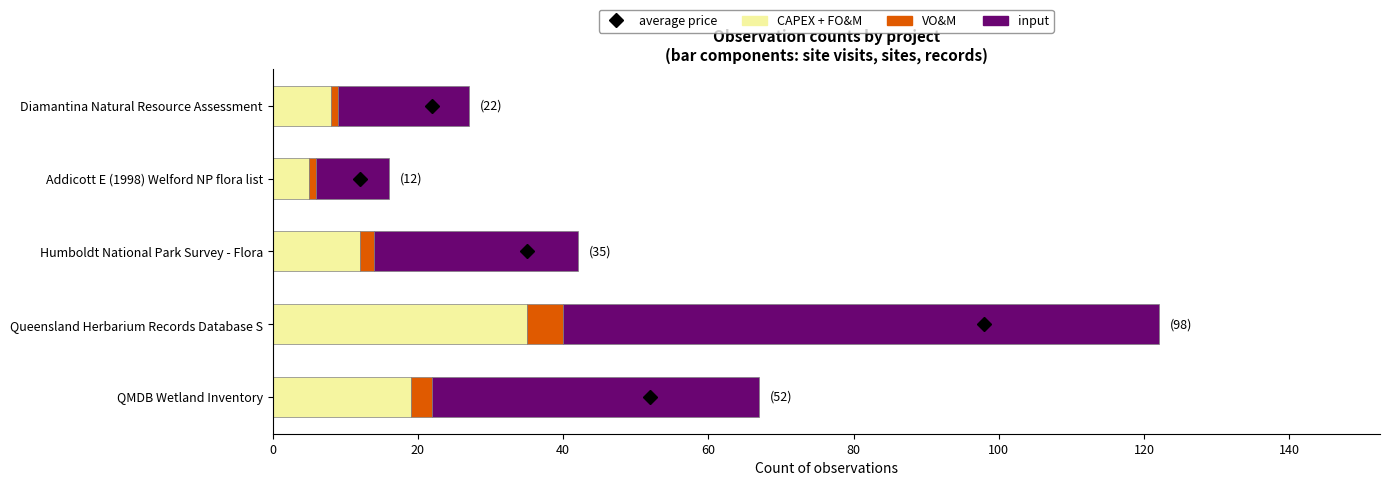

At which category is the sum across all series the highest?

Queensland Herbarium Records Database S